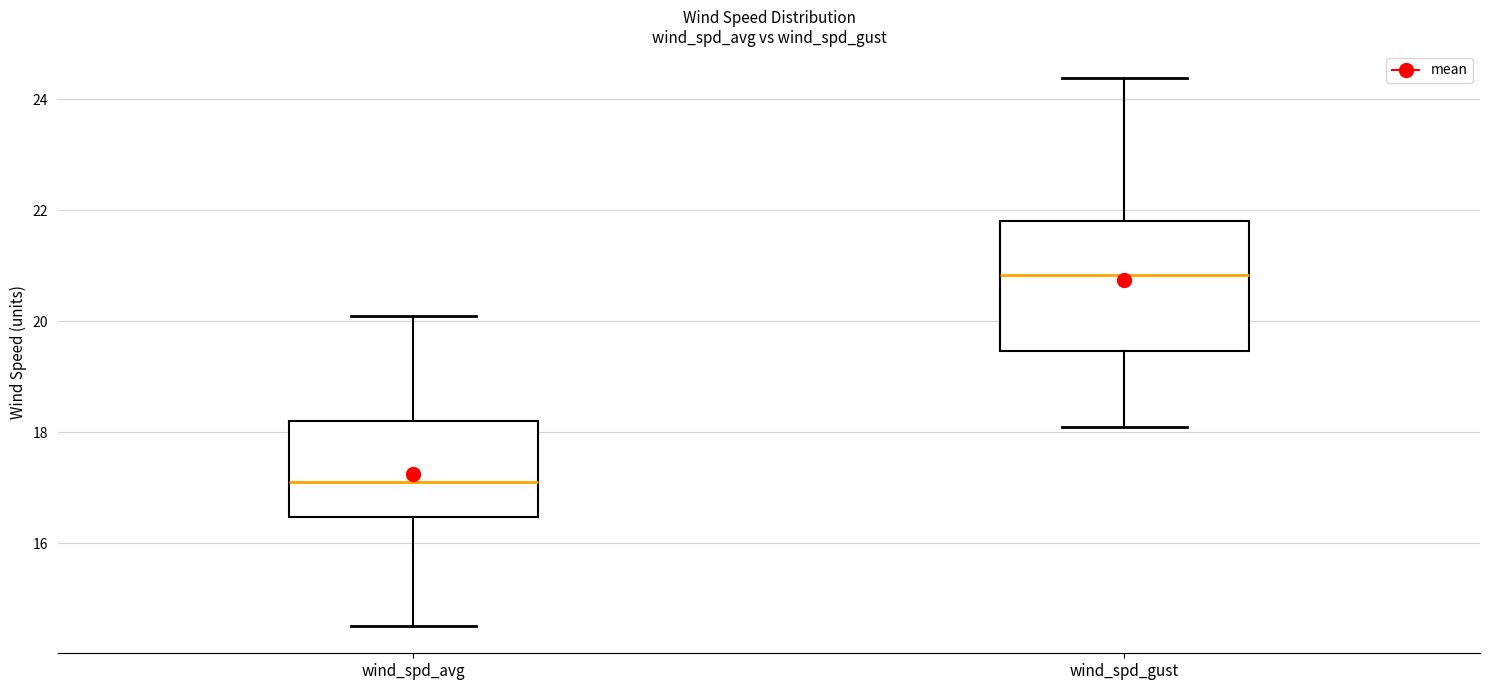

Where is the upper edge of the box for wind_spd_gust on the y-axis? The values are not printed on the chart, so give them approximately, as read against the axis.

21.8